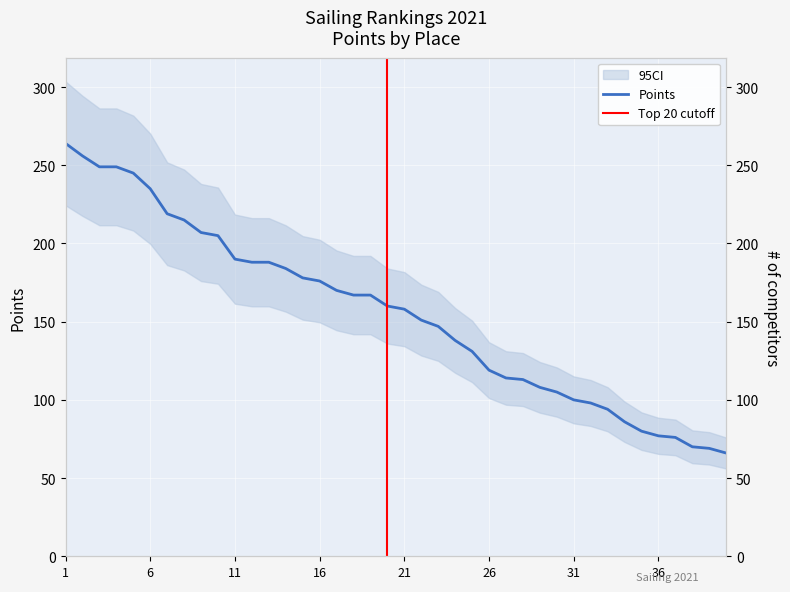

What is the approximate value at 14, to the nearest 10?

180